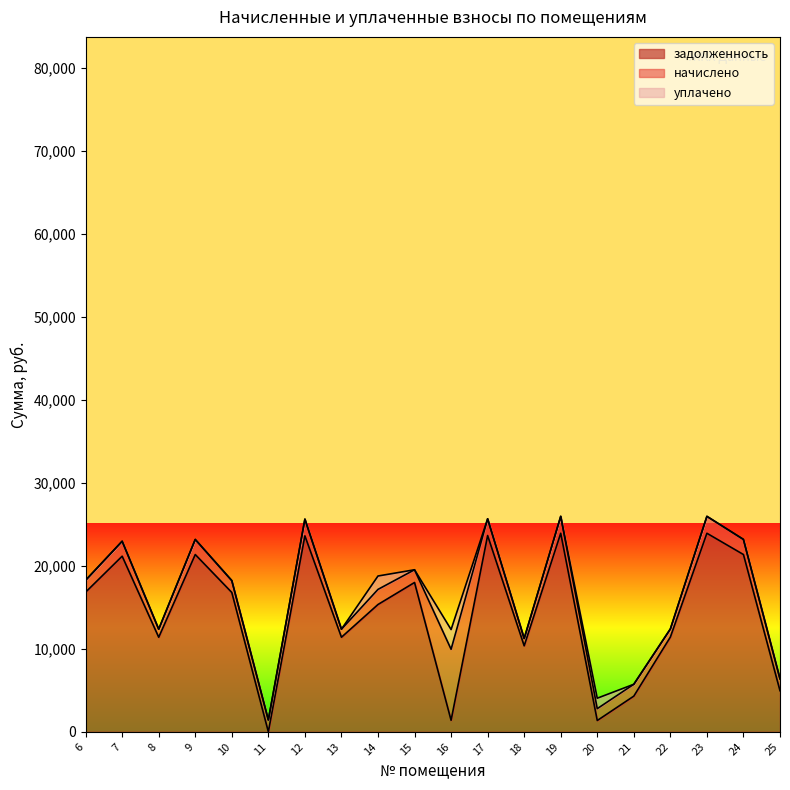

Which has a higher value, 6 or 24?

24